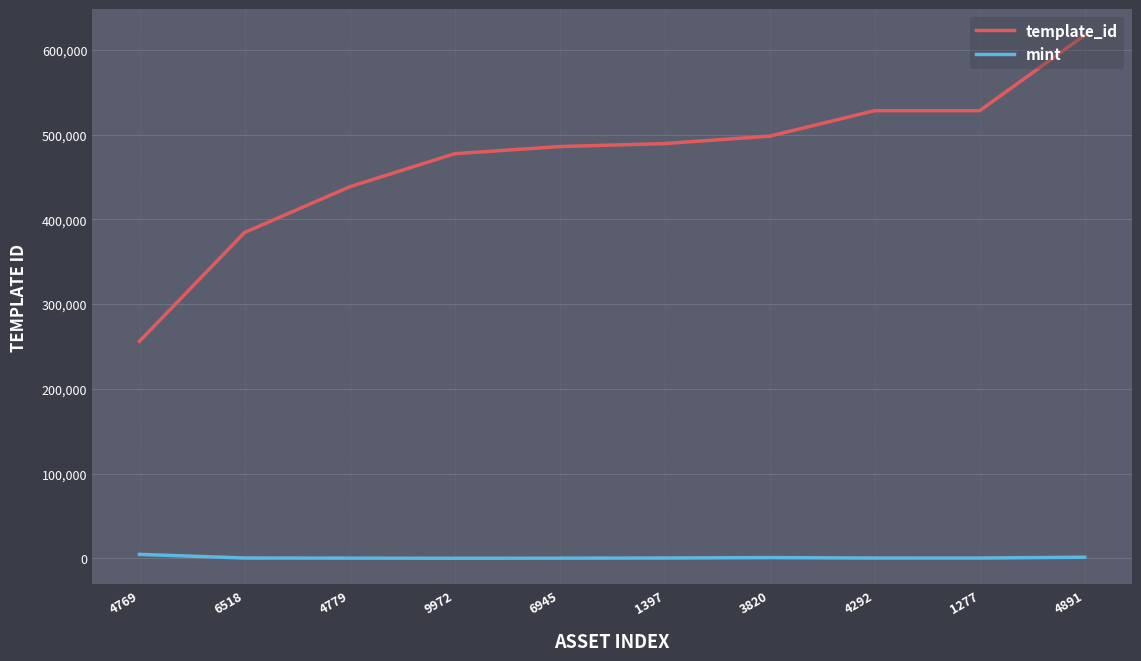

The value of template_id at 4292 is 180159. True or false?

False